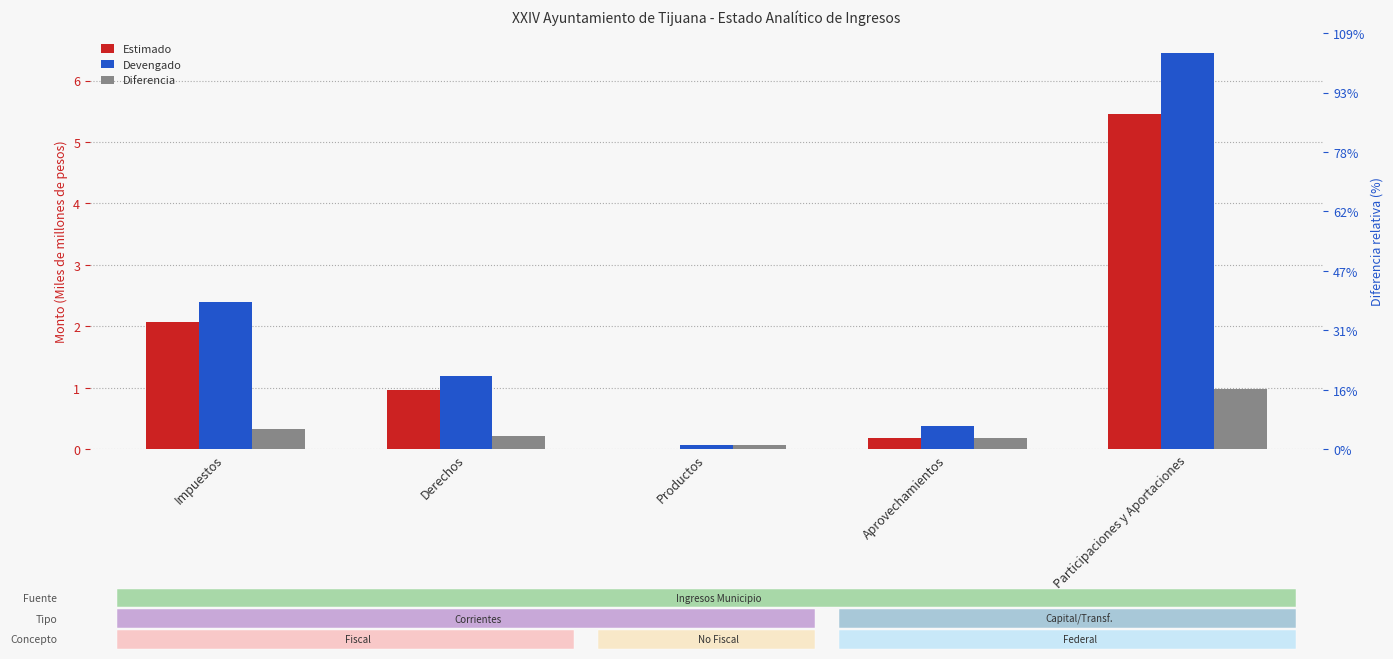

At Participaciones y Aportaciones, list the series in order from largest to smallest.

Devengado, Estimado, Diferencia